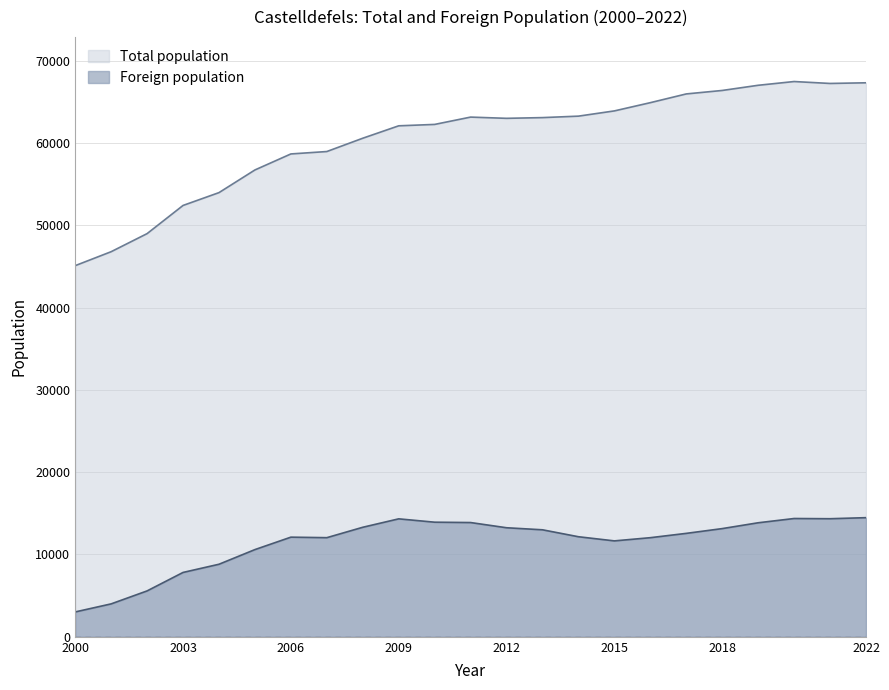

Reading left to right, transcribe all the data shown in this chart.

Total population: 2000=45091	2001=46786	2002=48982	2003=52405	2004=53964	2005=56718	2006=58663	2007=58955	2008=60572	2009=62080	2010=62250	2011=63139	2012=62989	2013=63077	2014=63255	2015=63891	2016=64892	2017=65954	2018=66375	2019=67004	2020=67460	2021=67226	2022=67307
Foreign population: 2000=3021	2001=4000	2002=5576	2003=7819	2004=8815	2005=10596	2006=12106	2007=12044	2008=13307	2009=14331	2010=13924	2011=13881	2012=13249	2013=13000	2014=12157	2015=11653	2016=12042	2017=12567	2018=13146	2019=13854	2020=14372	2021=14346	2022=14474